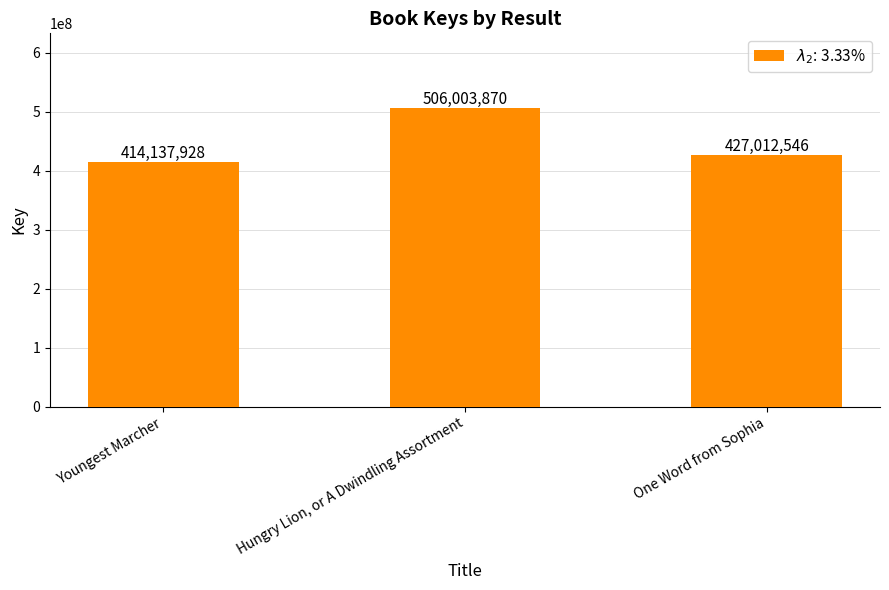

The chart shows a value of 243102132 at Youngest Marcher. True or false?

False